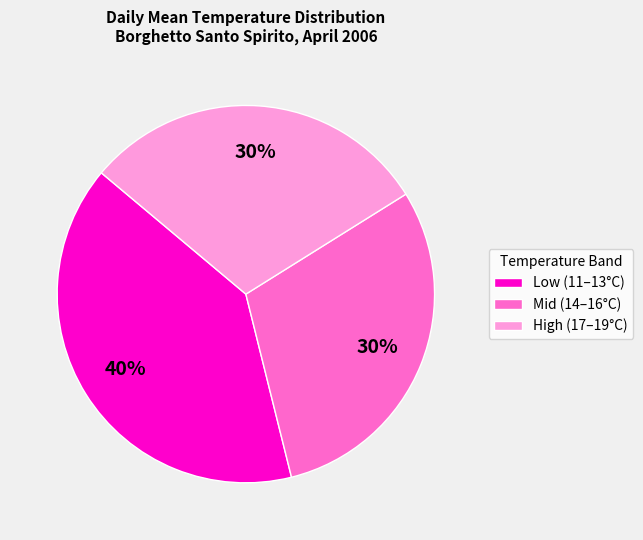

Which slice is the largest?

Low (11–13°C)